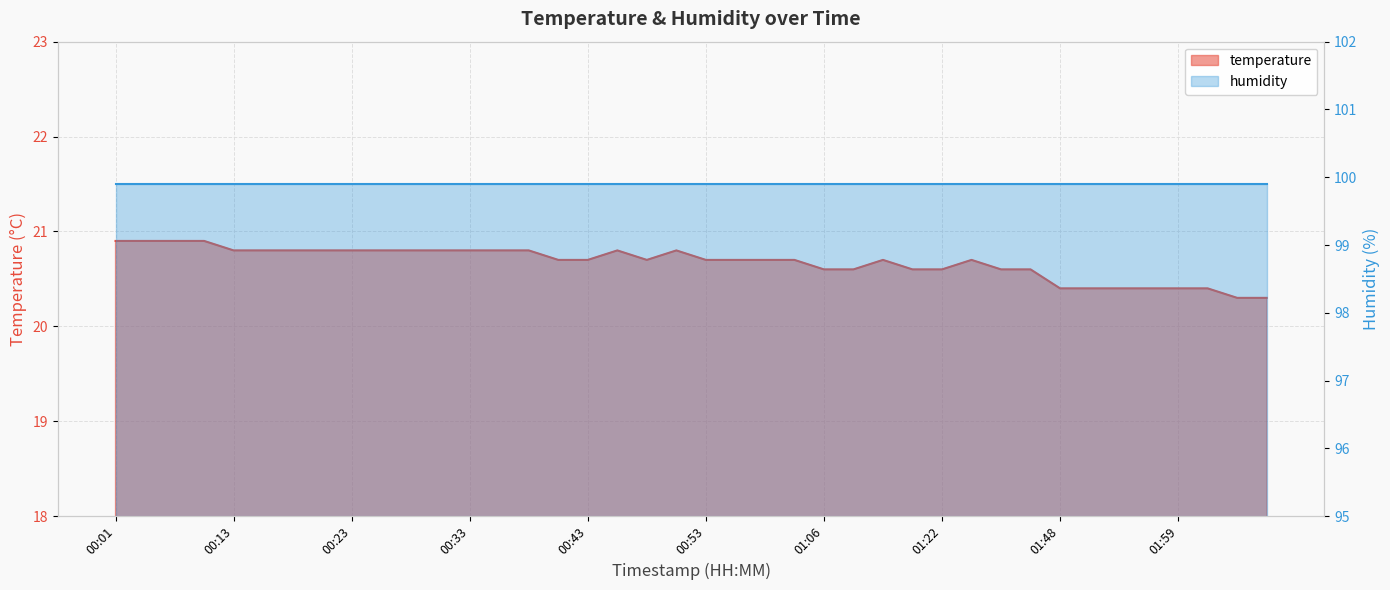

What is the smallest value displayed?

20.3